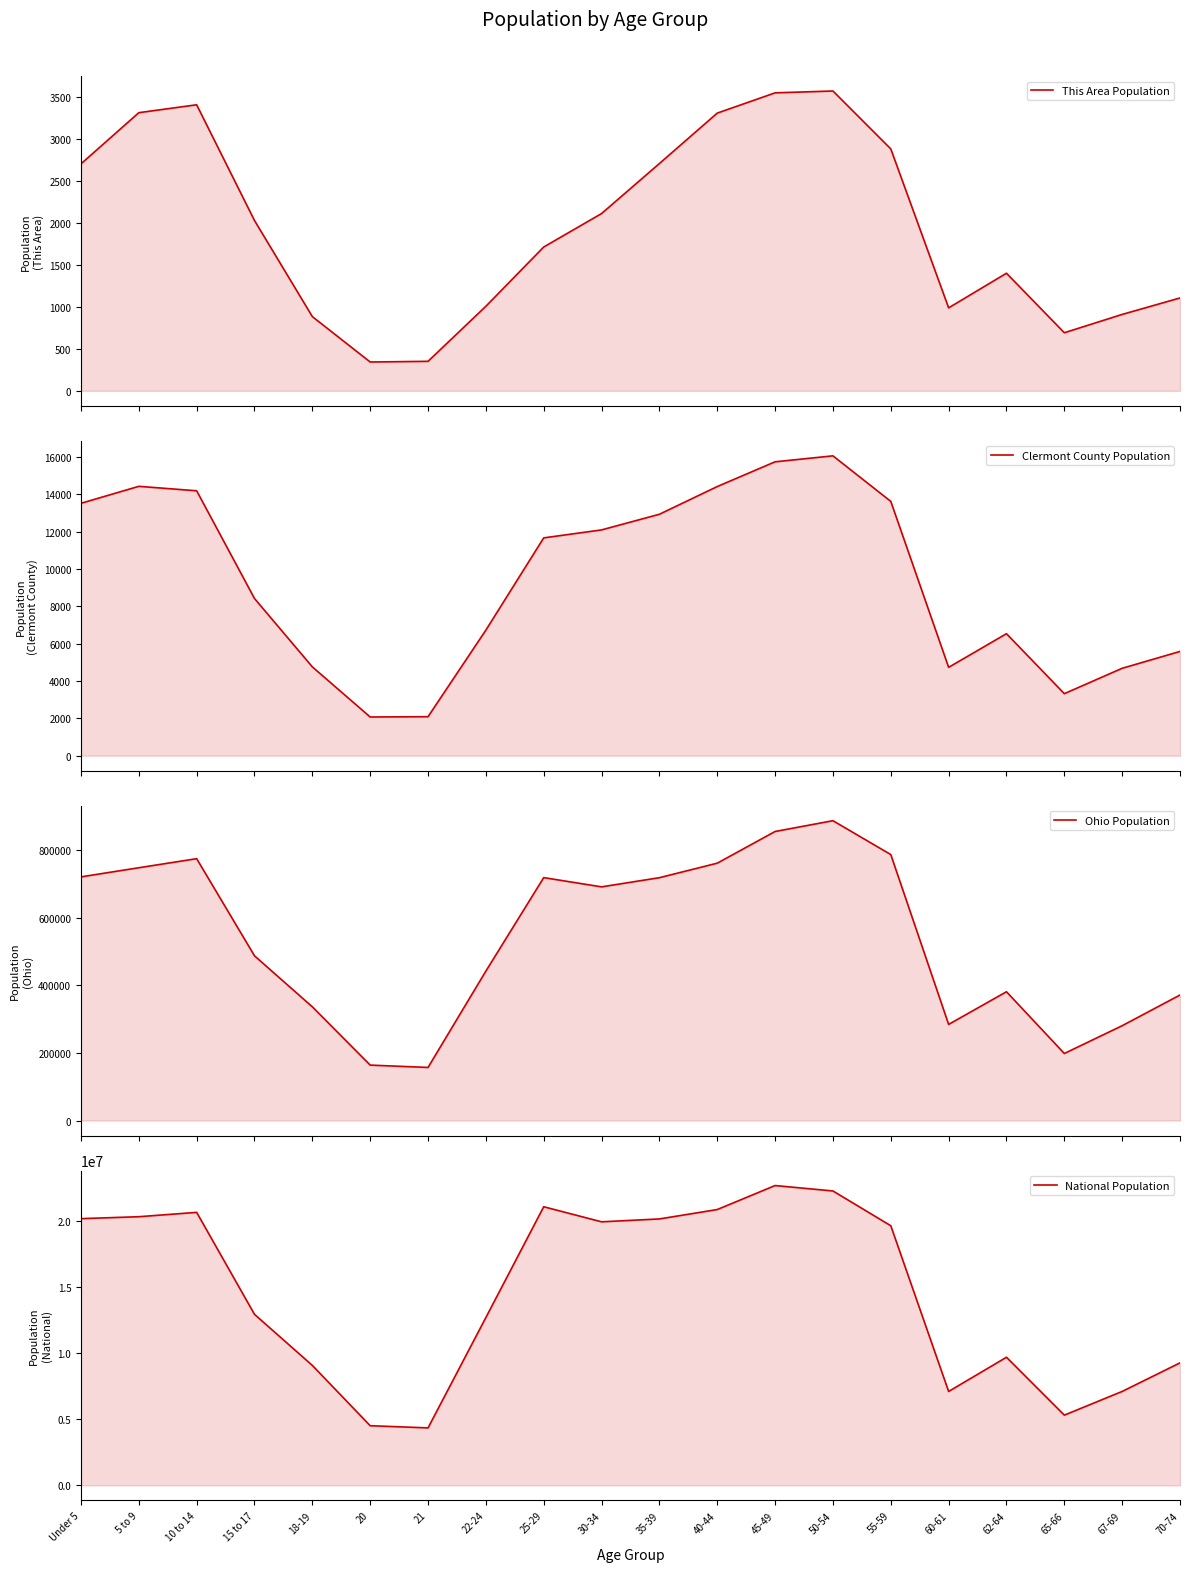

What is the sum of all National Population values?

290190983